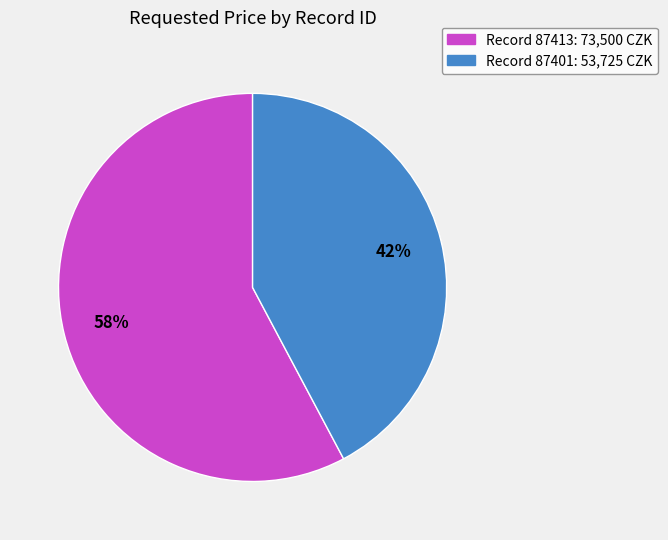

To the nearest percent, what is the difference between the largest and smallest slice percentages?

16%